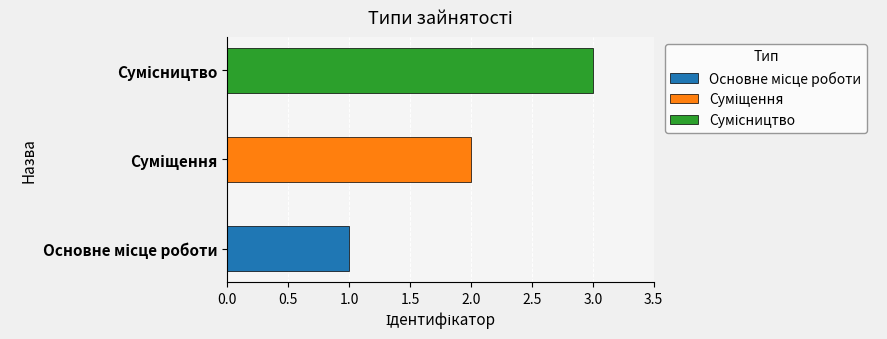

The chart shows a value of 3 at Суміщення. True or false?

False